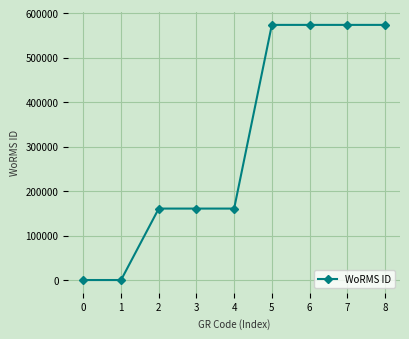

What is the maximum value shown in the chart?

573354